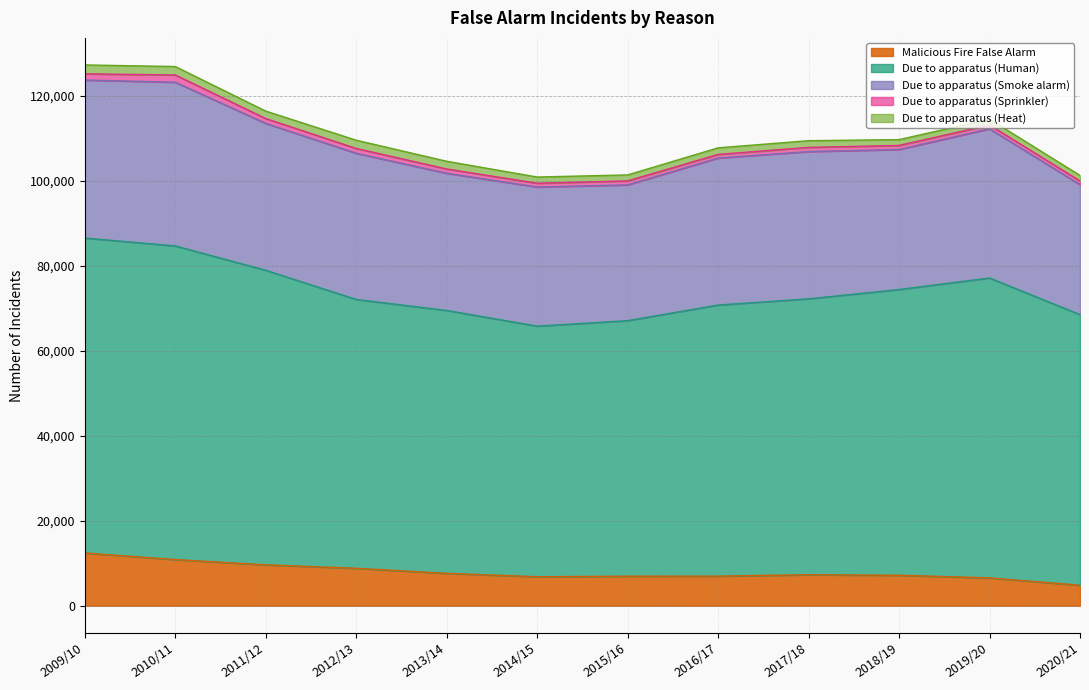

Which label corresponds to the smallest value in the chart?

2016/17